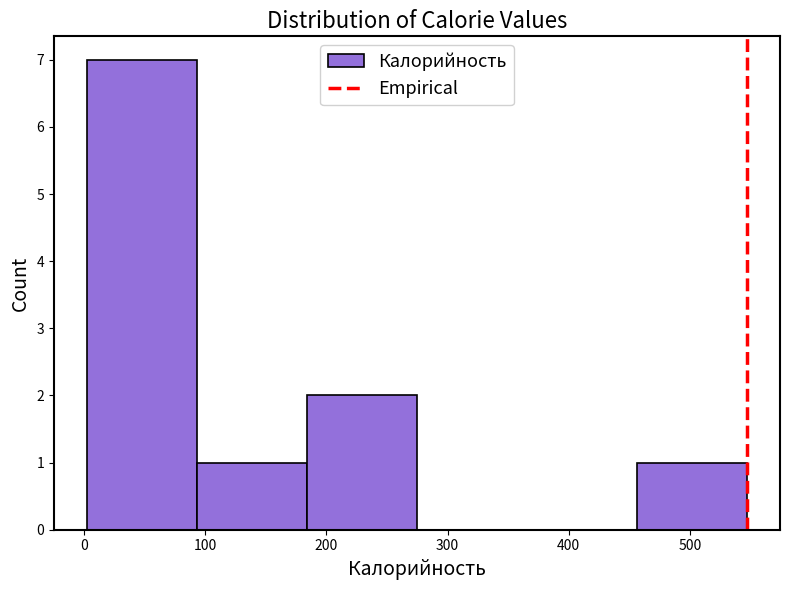

Reading left to right, transcribe this chart: for each bar, give the range it covers on the x-axis and its height. Neither the bar edges nor the heights are printed on the chart, so give them approximately, as read against the axes.

0 to 90: 7
90 to 180: 1
180 to 270: 2
270 to 370: 0
370 to 460: 0
460 to 550: 1